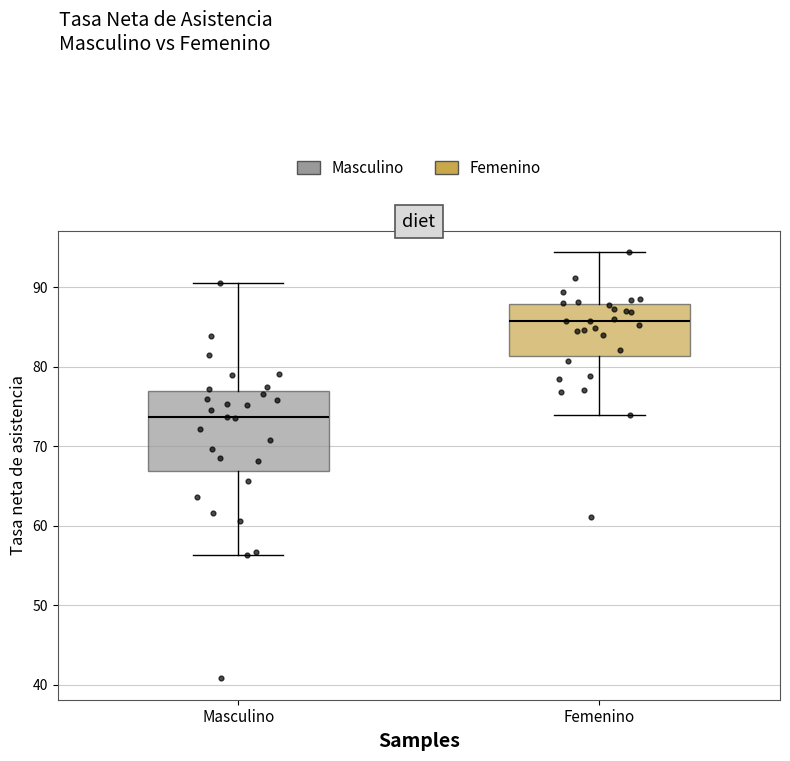

Reading left to right, read every box against the y-axis: the position of its median line, the range the box covers, and the ends of its whiskers. The values are not printed on the chart, so give them approximately, as read against the axis.

Masculino: median 74, box 67 to 77, whiskers 56 to 91
Femenino: median 86, box 81 to 88, whiskers 74 to 94